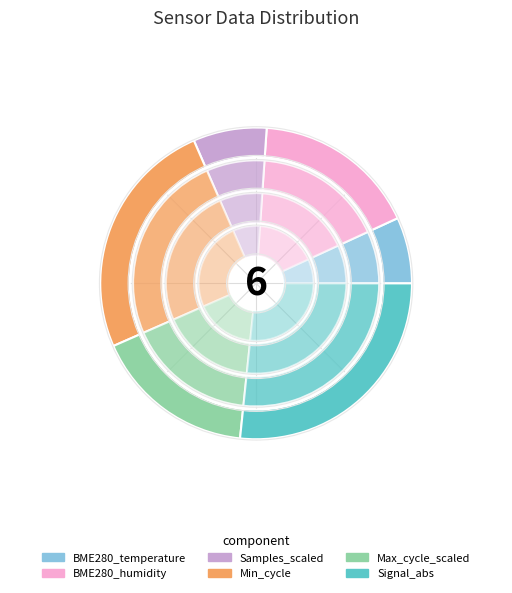

Is it true that 00:24 is 10% of the pie?

True